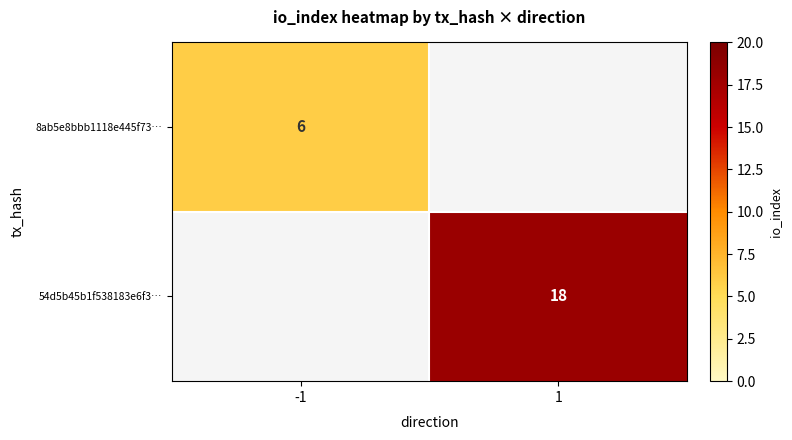

Count the number of categories in the chart.

2